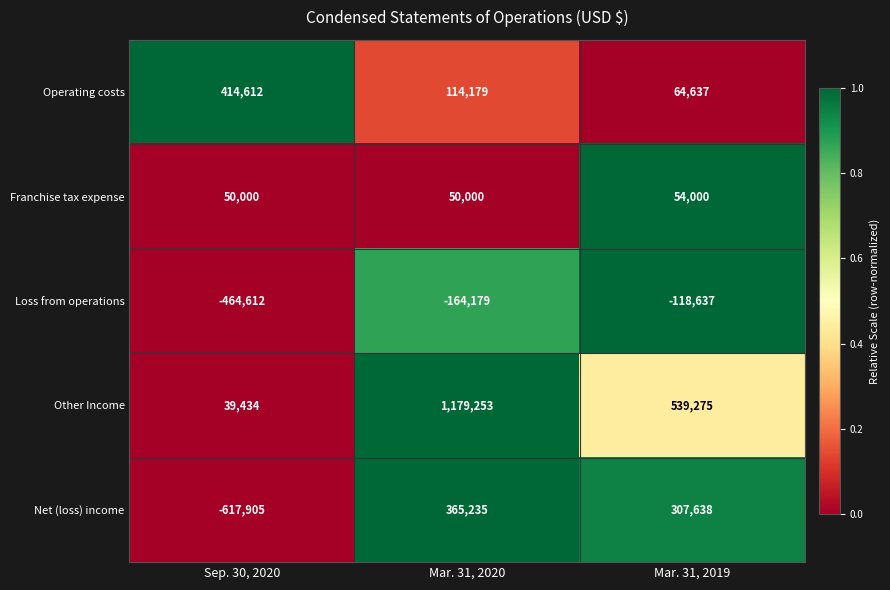

Between Mar. 31, 2020 and Mar. 31, 2019, which series saw the biggest shift?

Other Income